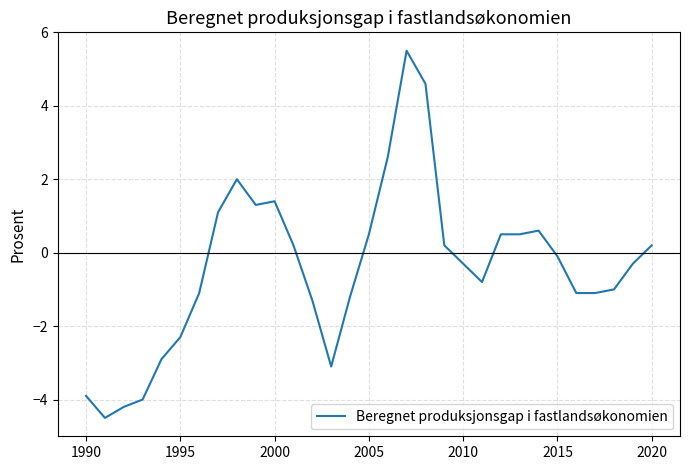

Reading left to right, what are all the values shown in this chart?

-3.9	-4.5	-4.2	-4.0	-2.9	-2.3	-1.1	1.1	2.0	1.3	1.4	0.2	-1.3	-3.1	-1.2	0.5	2.6	5.5	4.6	0.2	-0.3	-0.8	0.5	0.5	0.6	-0.1	-1.1	-1.1	-1.0	-0.3	0.2